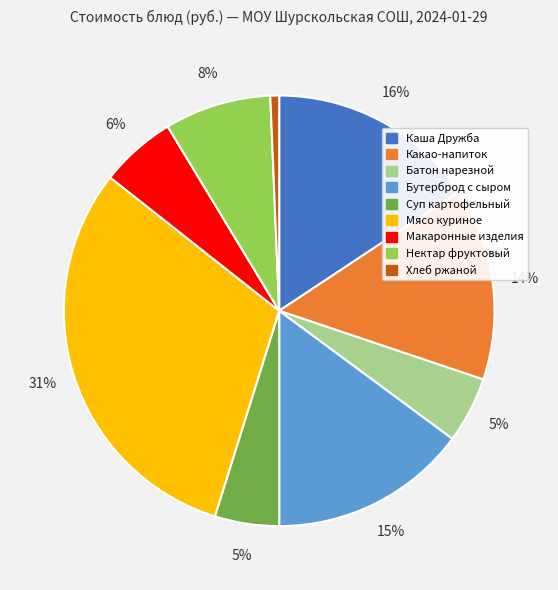

Approximately how many times larger is the value at Нектар фруктовый compared to Каша Дружба?

0.5